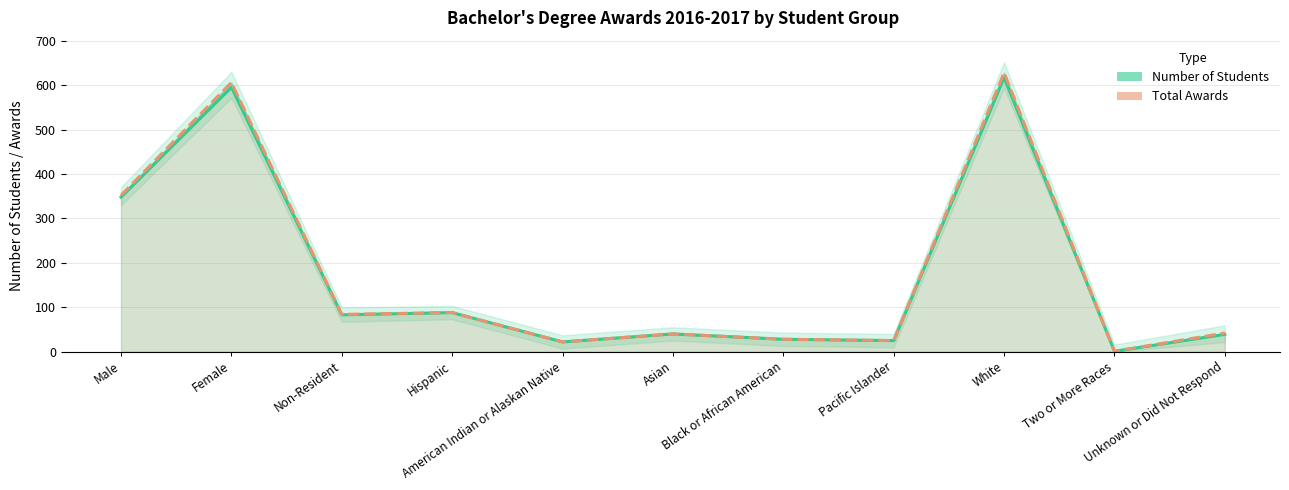

How many lines are shown in the chart?

2